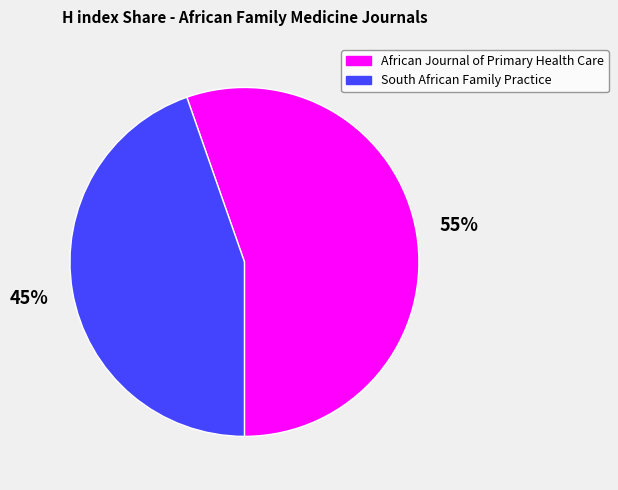

True or false: South African Family Practice accounts for 45% of the total.

True